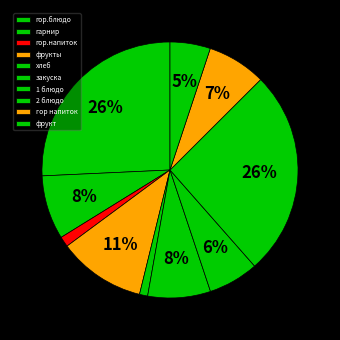

Is the sum of закуска and фрукт greater than half?

No